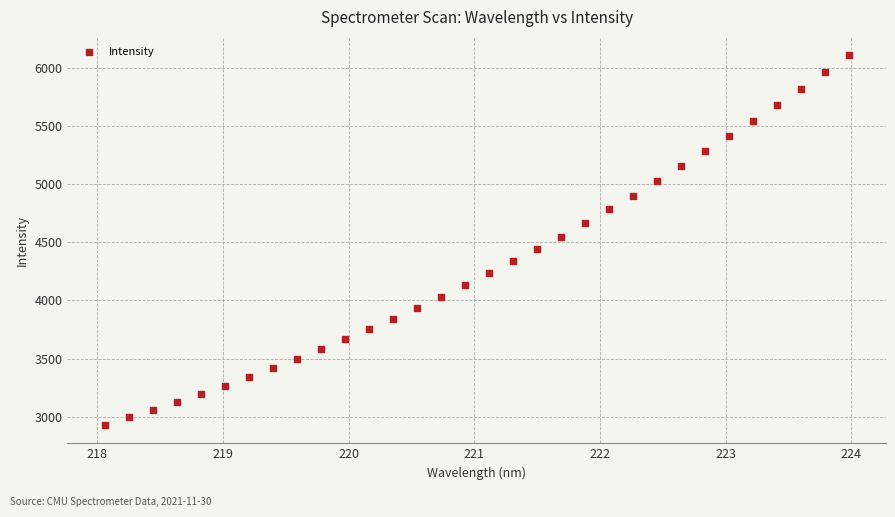

What is the range of X values (max minus min)?

5.9